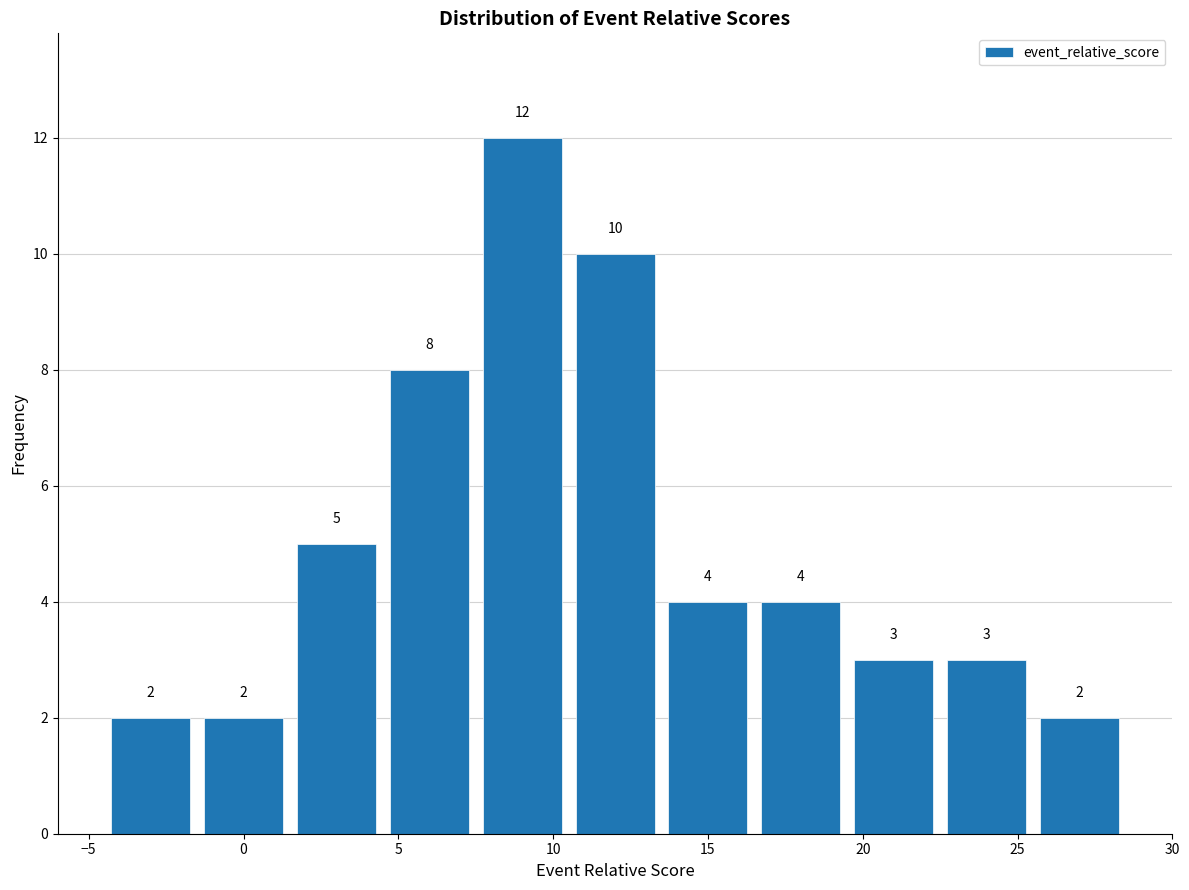

What is the height of the bar covering -1.5 to 1.5 on the x-axis?

2